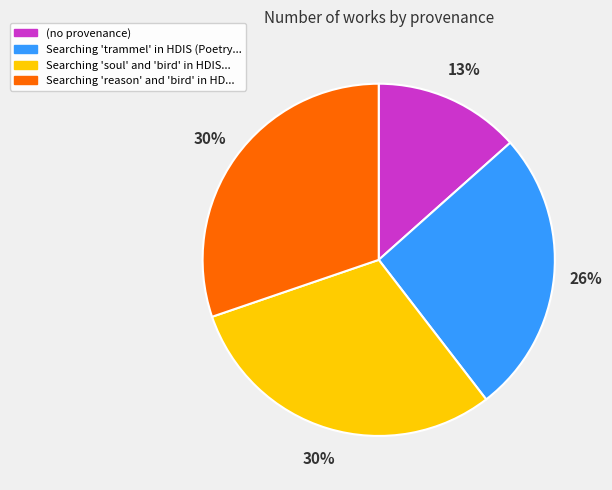

Is there any slice that represents more than half of the pie?

No